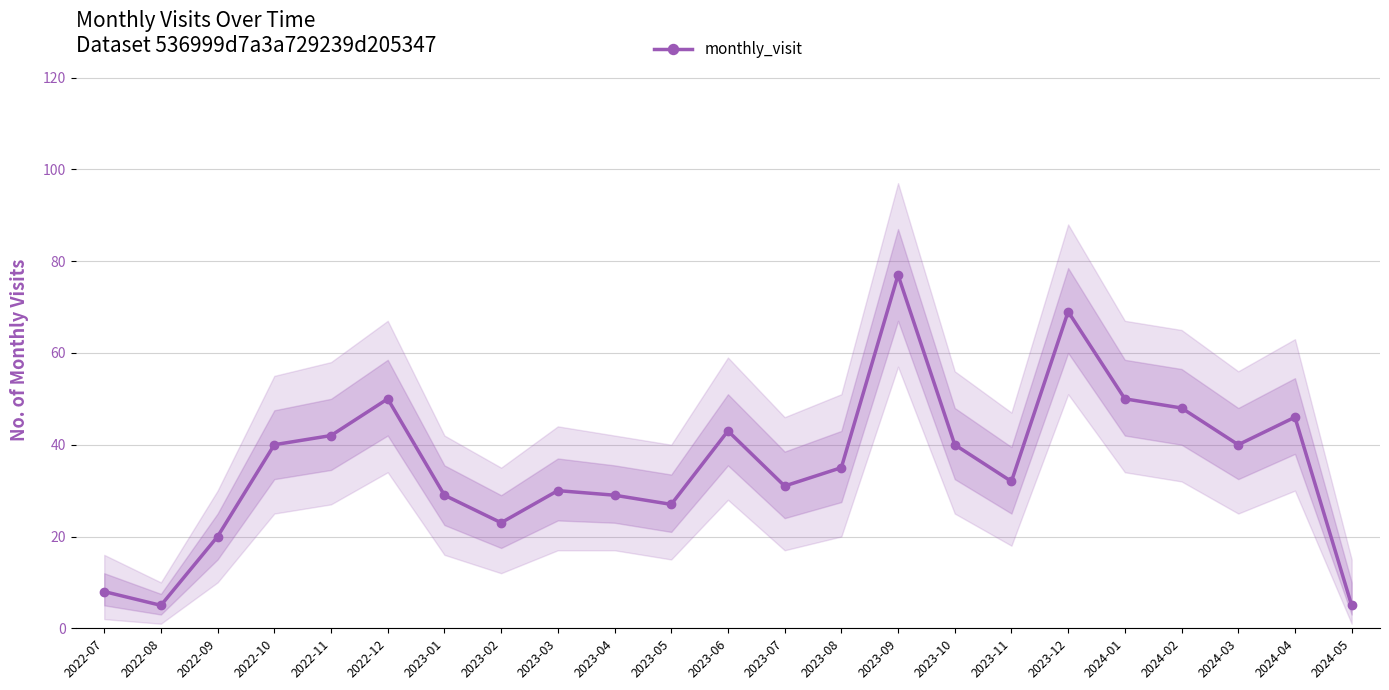

Is it true that the value at 2023-09 is 52?

False